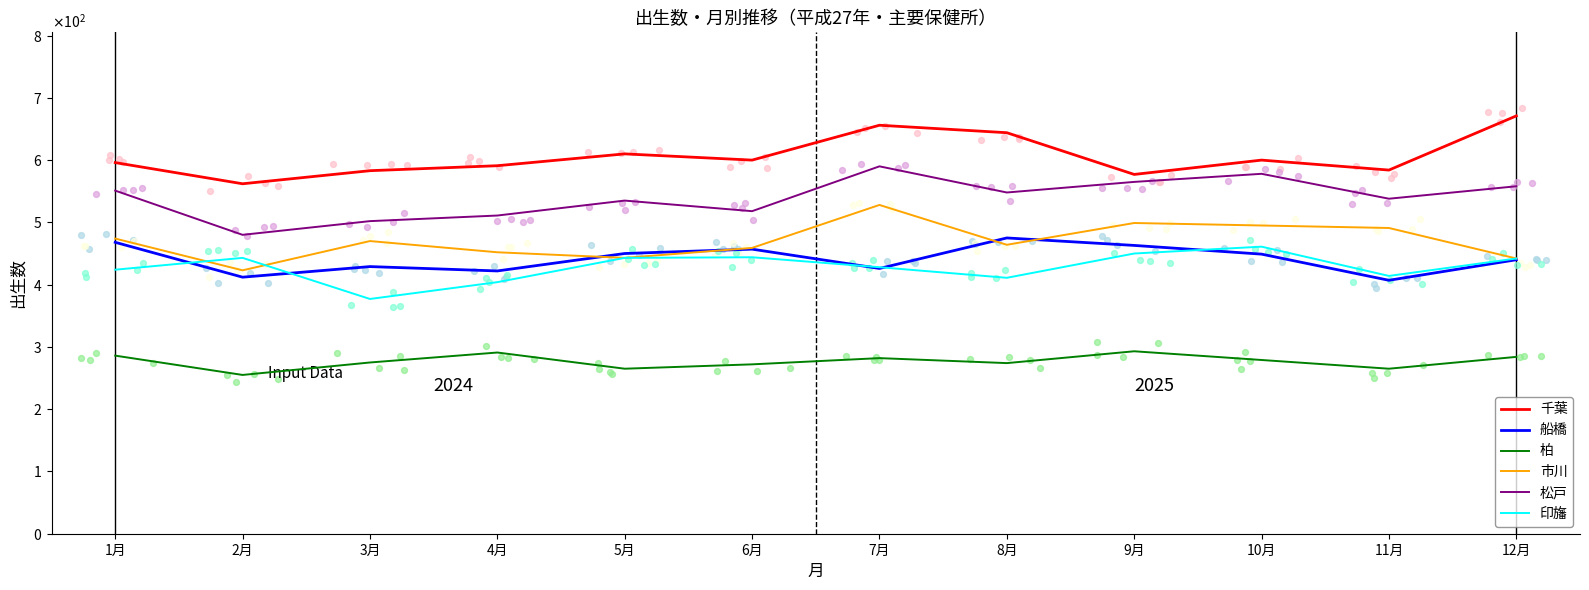

At how many categories does at least one series exceed 468?

12